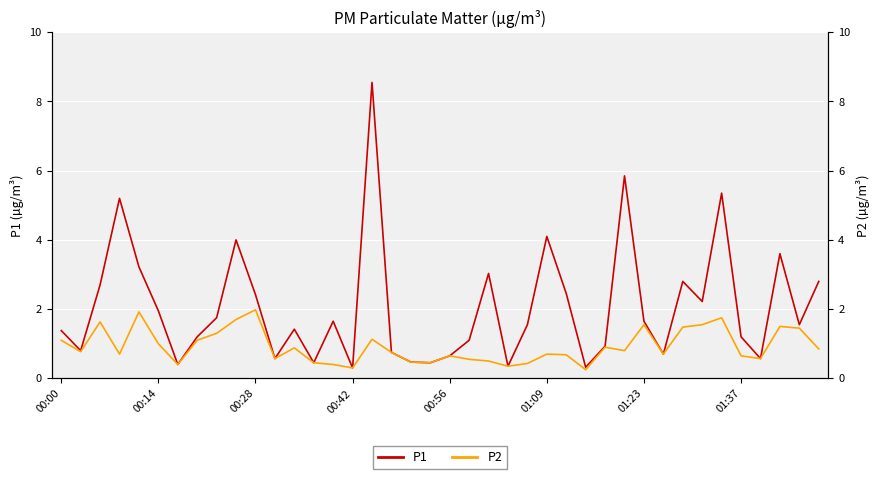

What are all the series names shown in the legend?

P1, P2